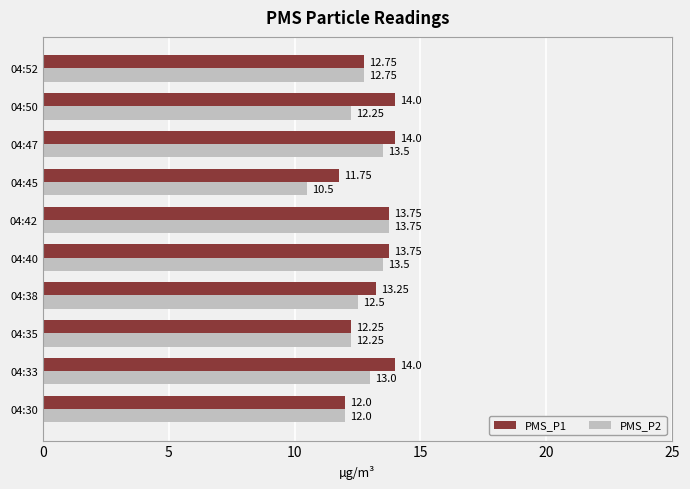

What is the spread (max minus min) of values at 04:33?

1.0